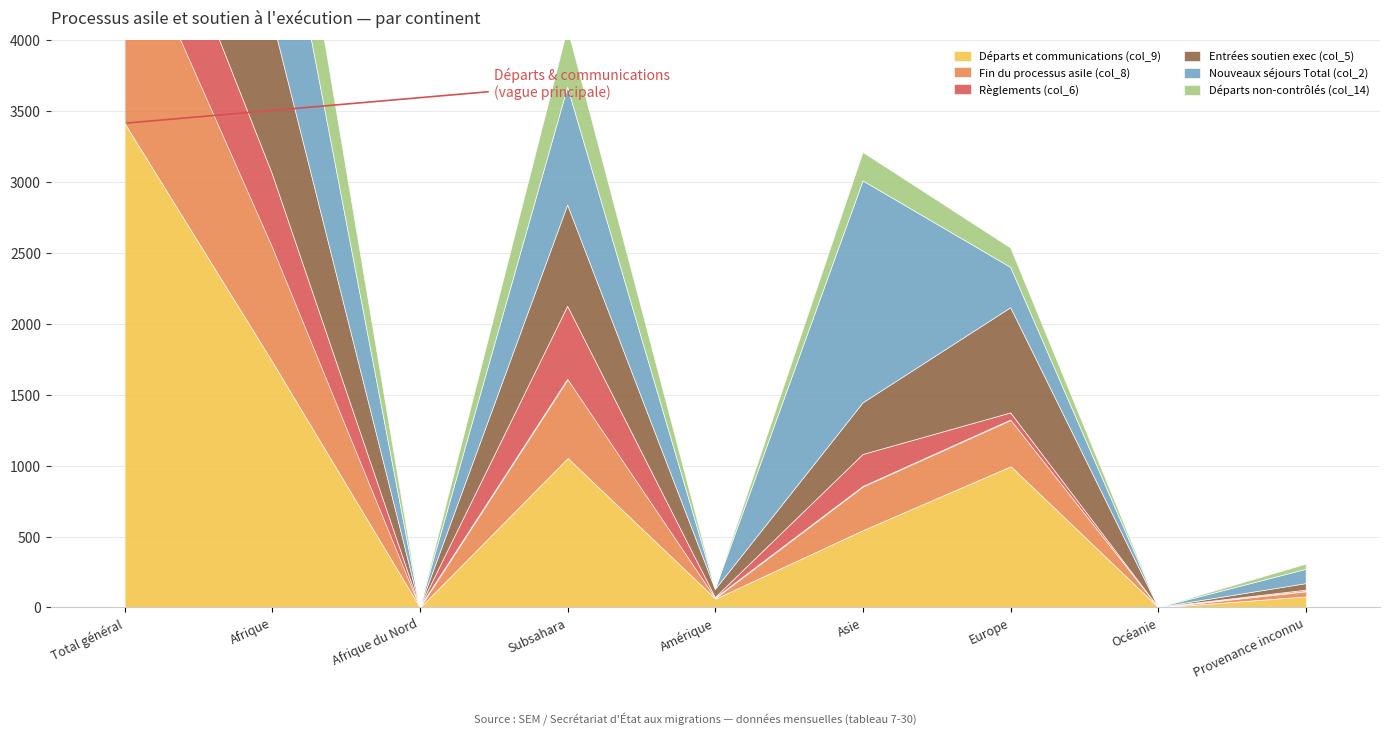

Read the Départs non-contrôlés (col_14) value at Provenance inconnu.

36